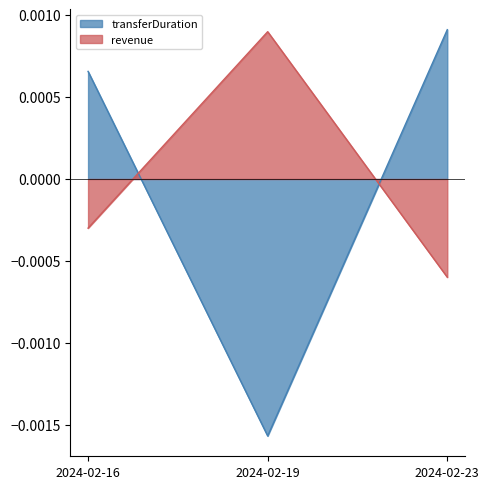

At 2024-02-19, list the series in order from largest to smallest.

revenue, transferDuration